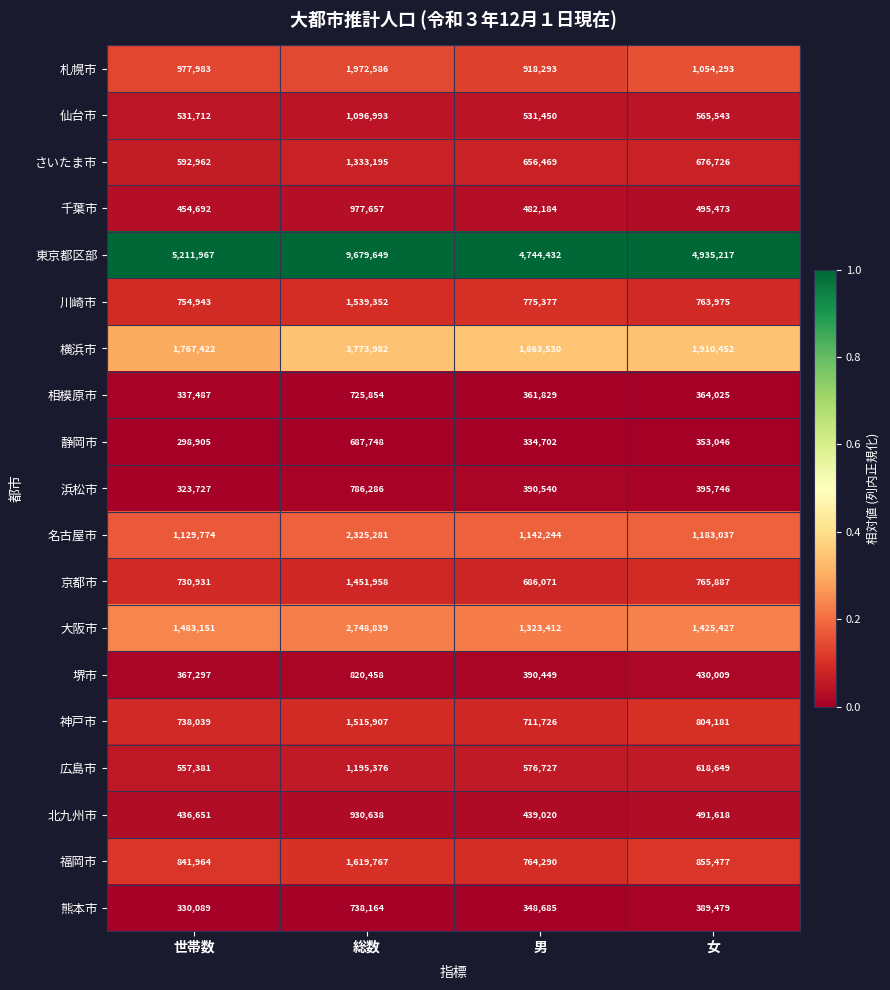

Which category has the highest value across all series?

総数